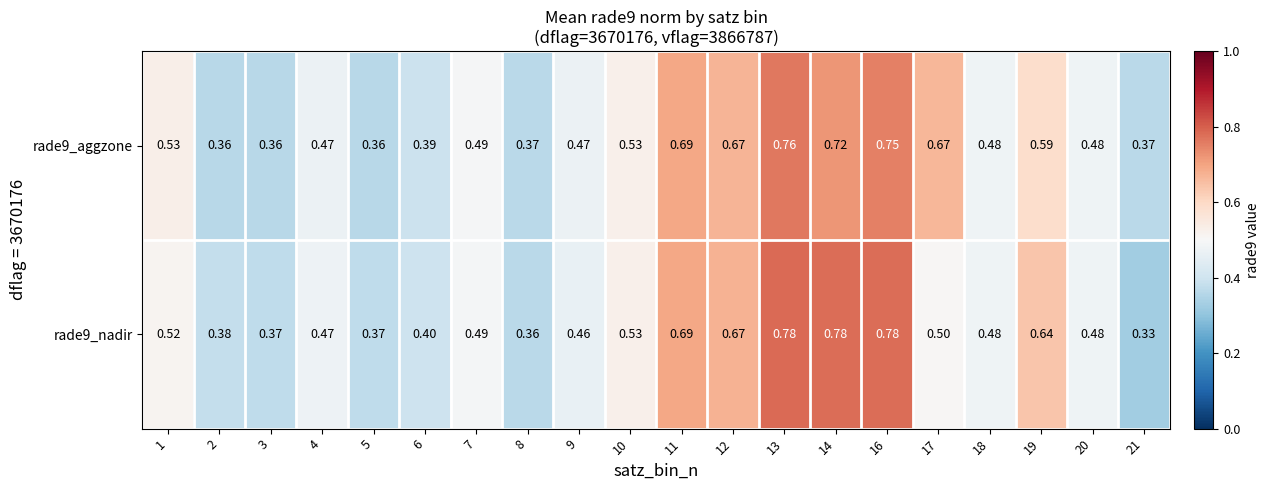

Which series has the largest total across all categories?

rade9_aggzone